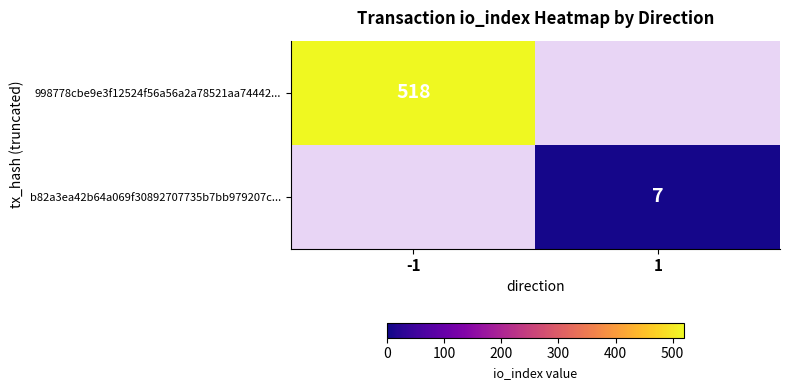

The value of 998778cbe9e3f12524f56a56a2a78521aa74442... at -1 is 769. True or false?

False